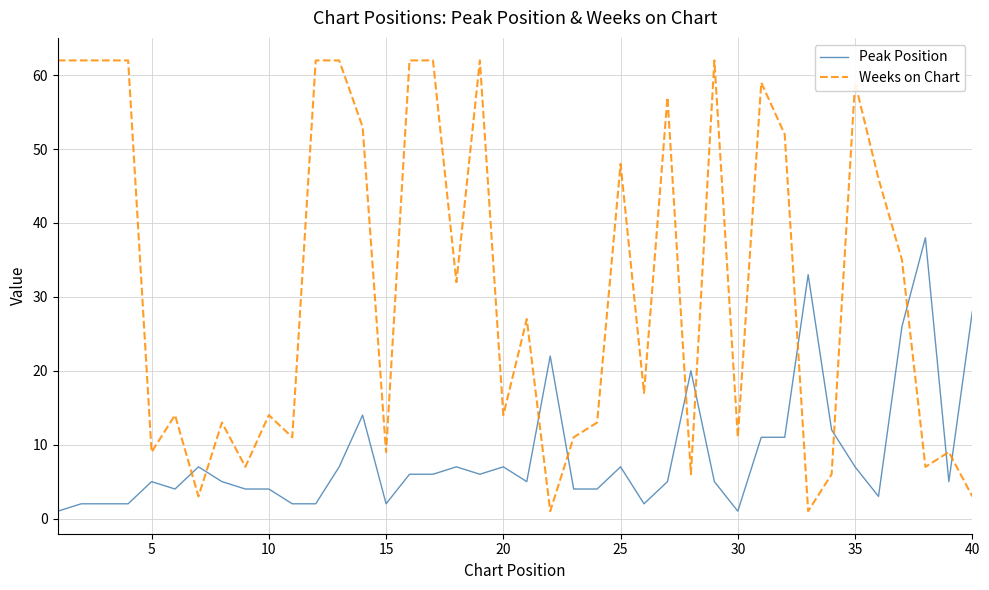

Reading left to right, list all the values displayed in this chart.

Peak Position: 1	2	2	2	5	4	7	5	4	4	2	2	7	14	2	6	6	7	6	7	5	22	4	4	7	2	5	20	5	1	11	11	33	12	7	3	26	38	5	28
Weeks on Chart: 62	62	62	62	9	14	3	13	7	14	11	62	62	53	9	62	62	32	62	14	27	1	11	13	48	17	57	6	62	11	59	52	1	6	59	46	35	7	9	3